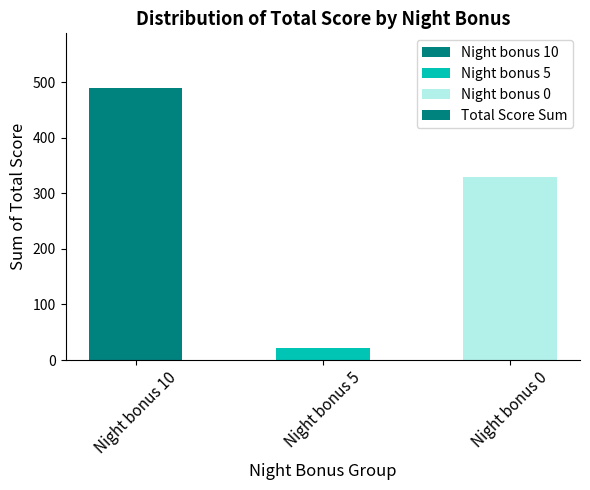

Approximately how many times larger is the value at Night bonus 0 compared to Night bonus 10?

0.7